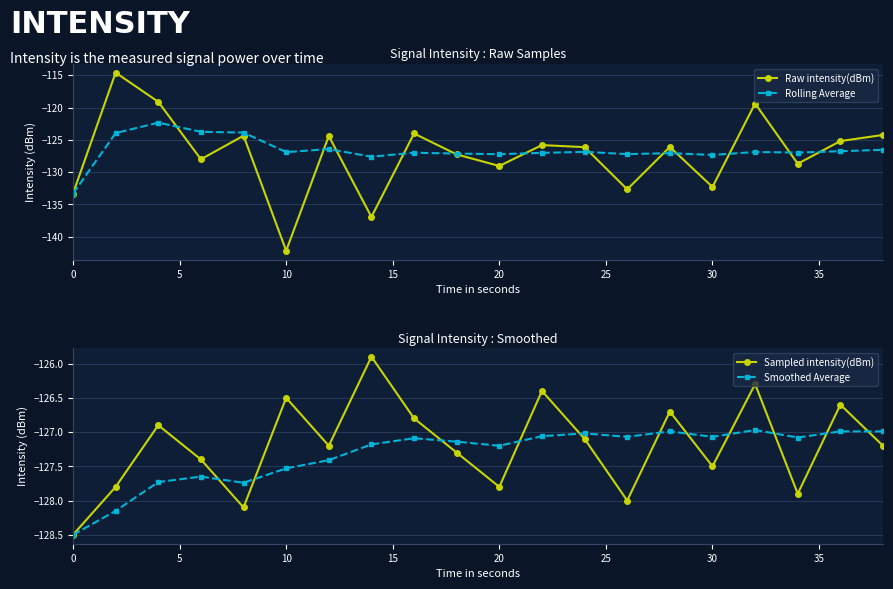

Which series has the largest total across all categories?

Rolling Average